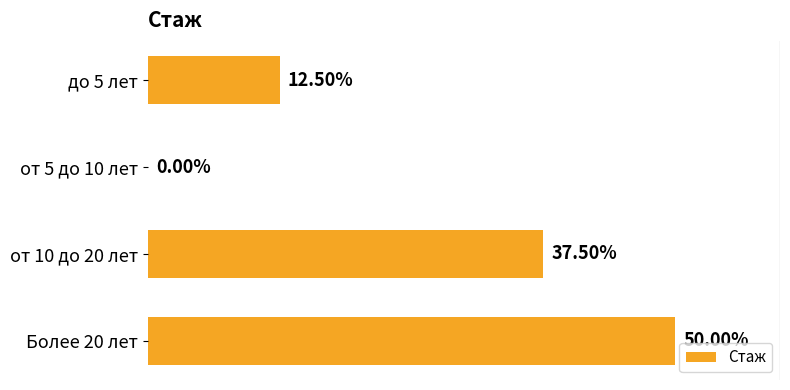

What is the difference between the maximum and second lowest values?

0.4